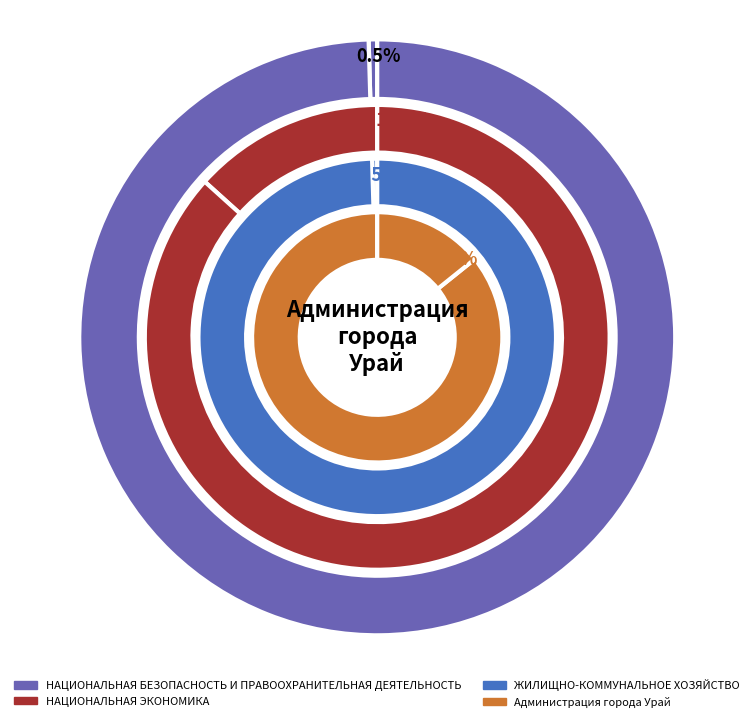

Count the number of slices in the pie.

4